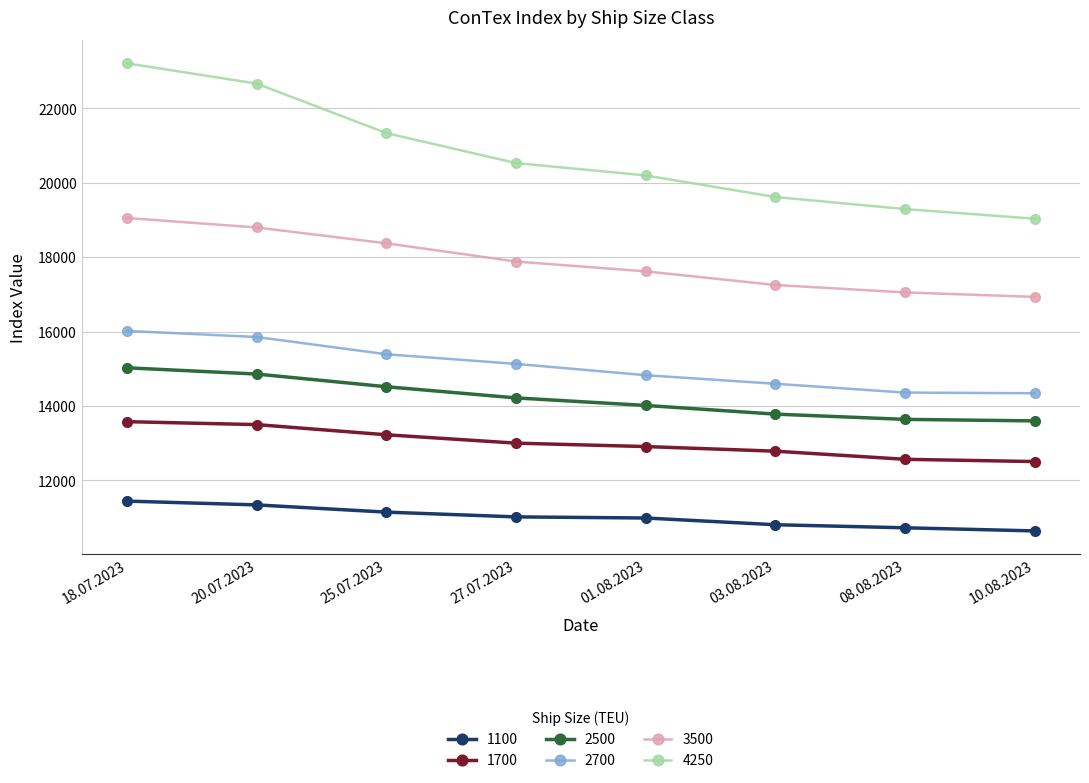

What is the value of the 2700 point at the 7th from the left?

14361